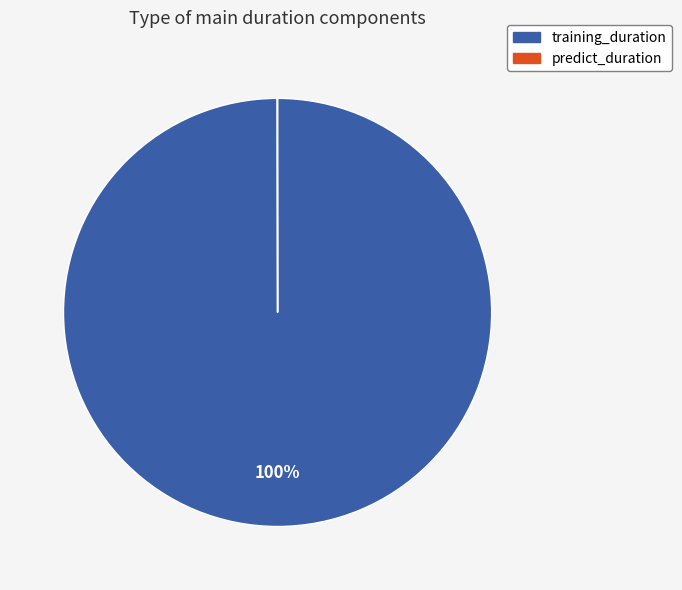

What percentage is the training_duration slice, to the nearest percent?

100%